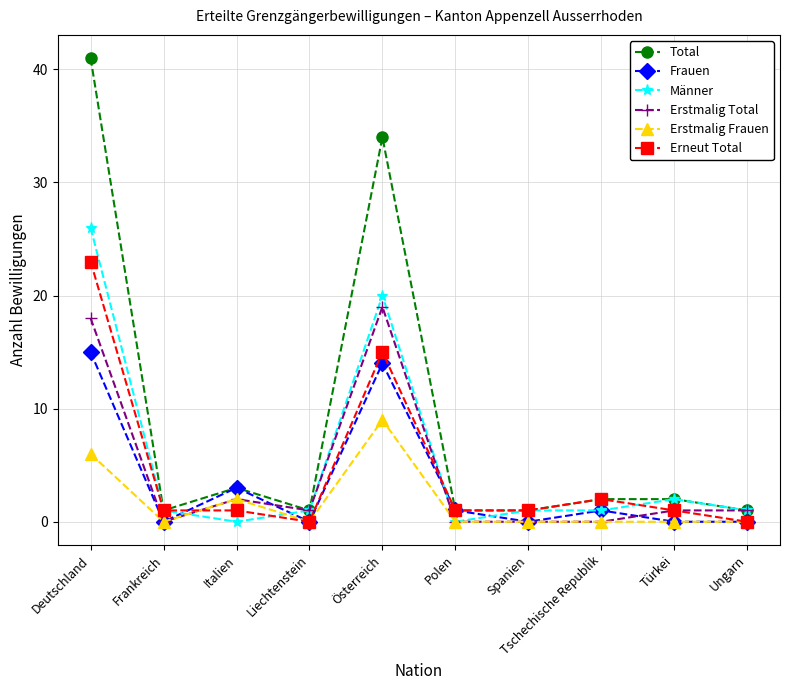

What is the sum of the Total values at Frankreich and Deutschland?

42